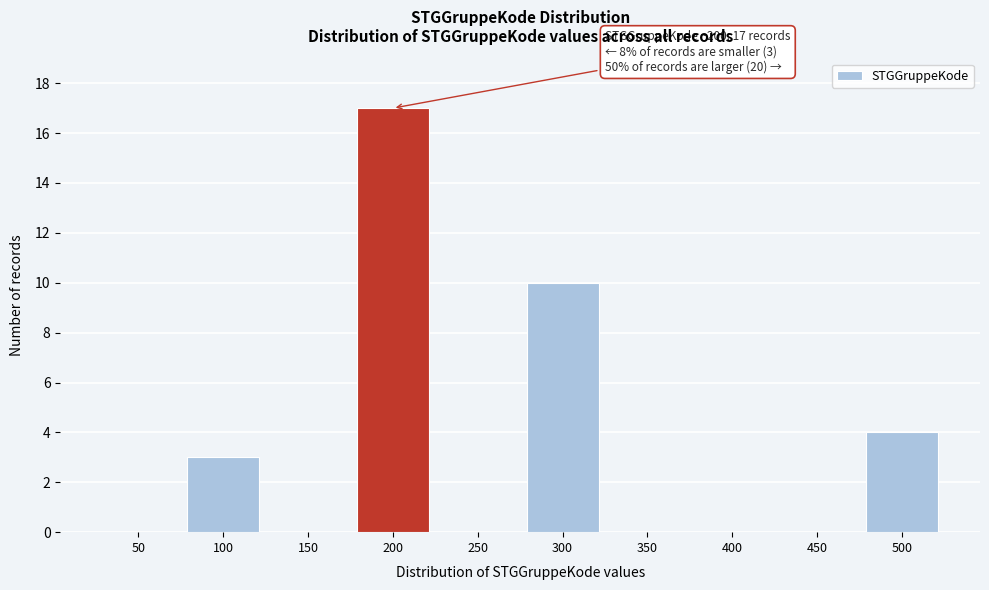

Reading right to left, transcribe all the data shown in this chart.

500=4	450=0	400=0	350=0	300=10	250=0	200=17	150=0	100=3	50=0